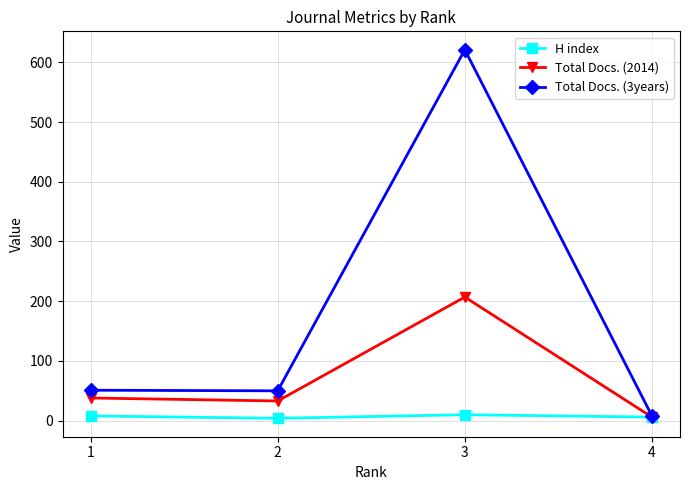

Which series has the largest range (max minus min)?

Total Docs. (3years)